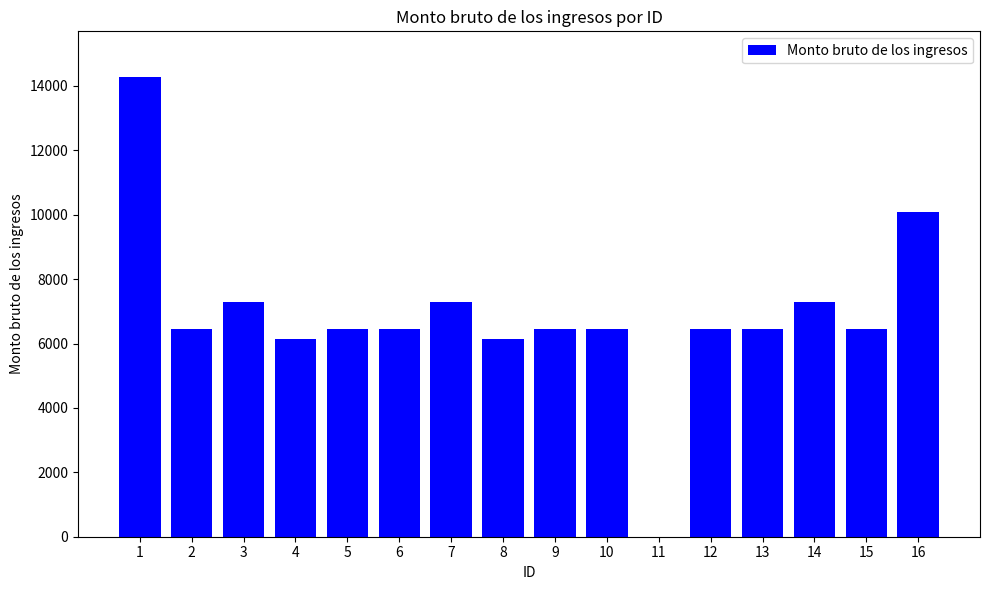

What is the sum of all values?

110044